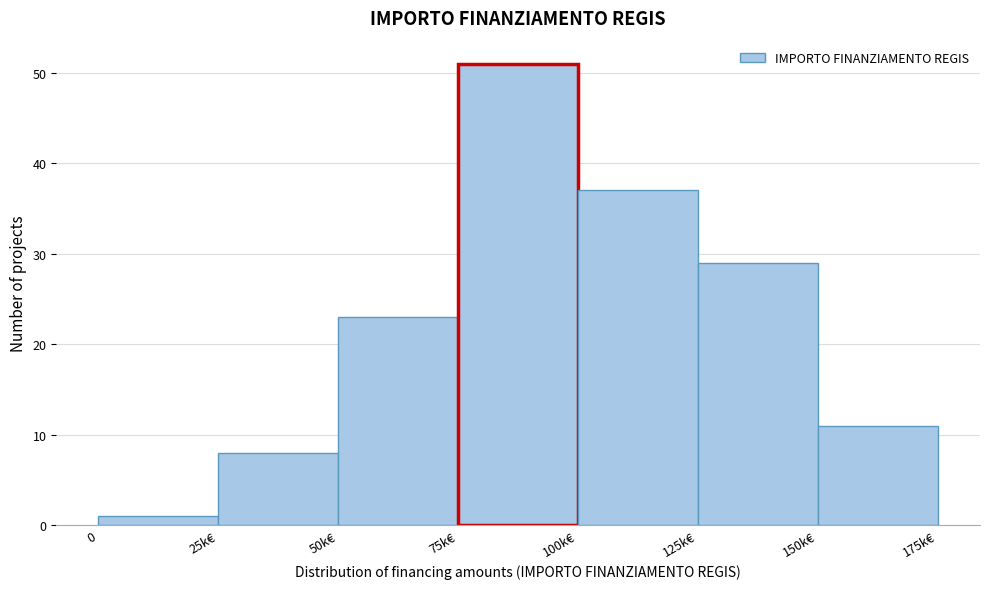

Reading left to right, extract all data points from this chart.

0=1	25k€=8	50k€=23	75k€=51	100k€=37	125k€=29	150k€=11